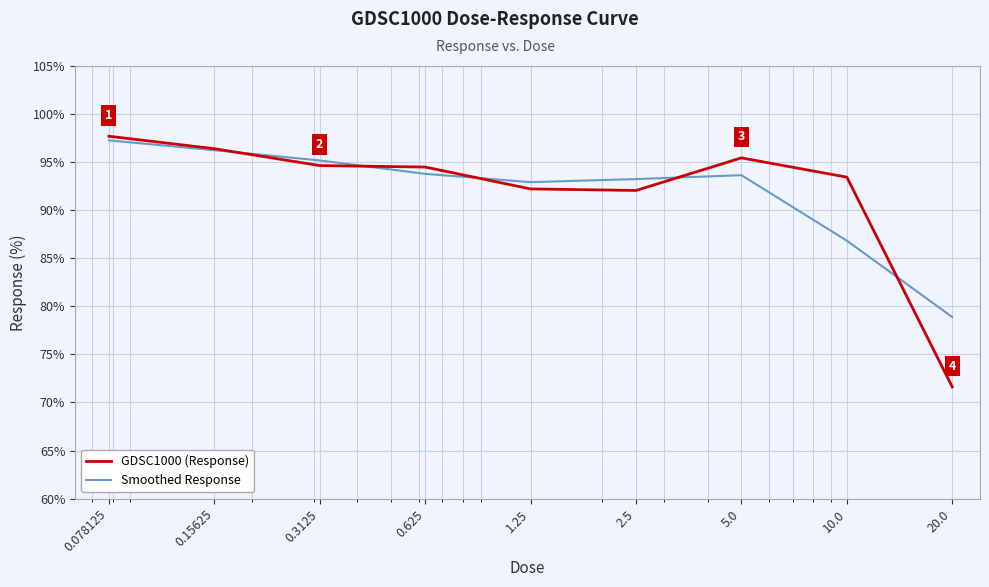

Count the number of categories in the chart.

9